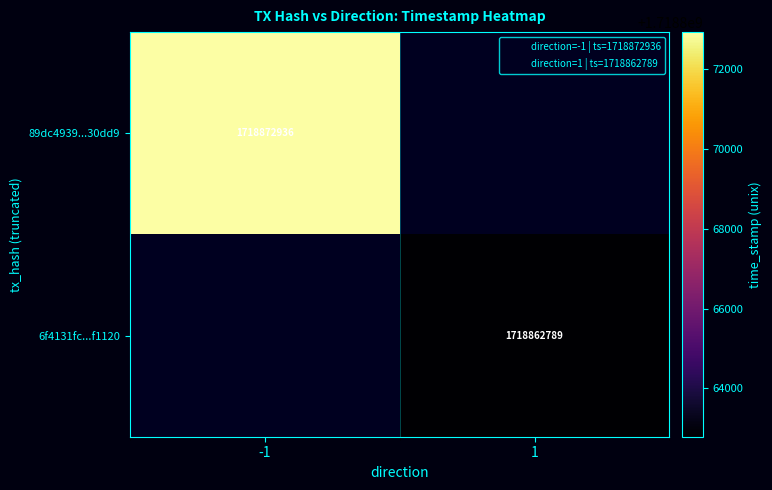

What is the minimum value shown in the chart?

1718862789.0